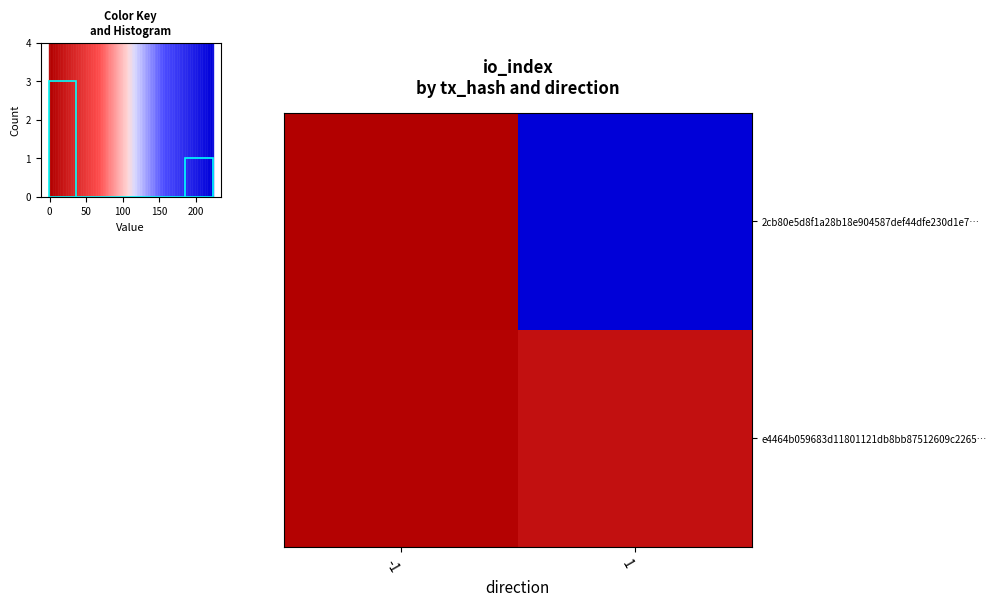

Rank the series by their average value, from highest to lowest.

2cb80e5d8f1a28b18e904587def44dfe230d1e7…, e4464b059683d11801121db8bb87512609c2265…